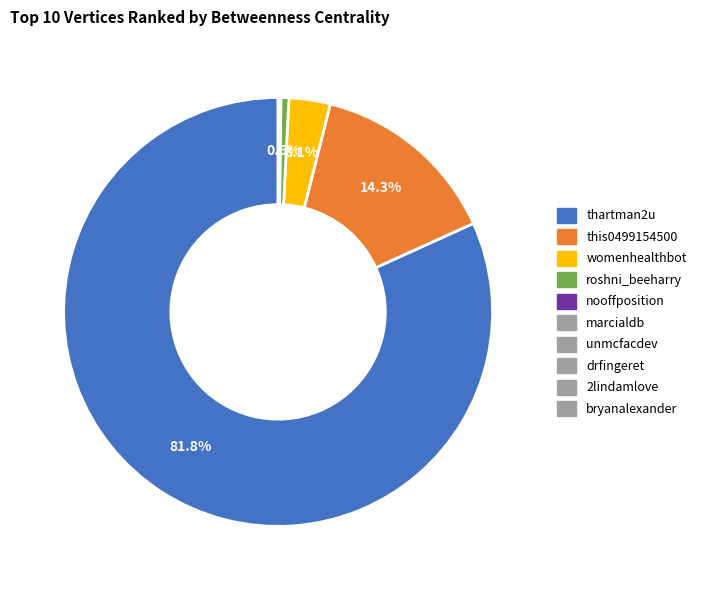

To the nearest percent, what is the average slice percentage?

20%